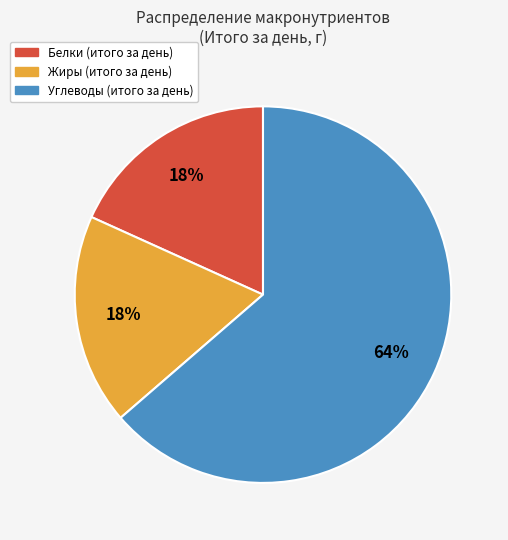

How many segments does this pie chart have?

3